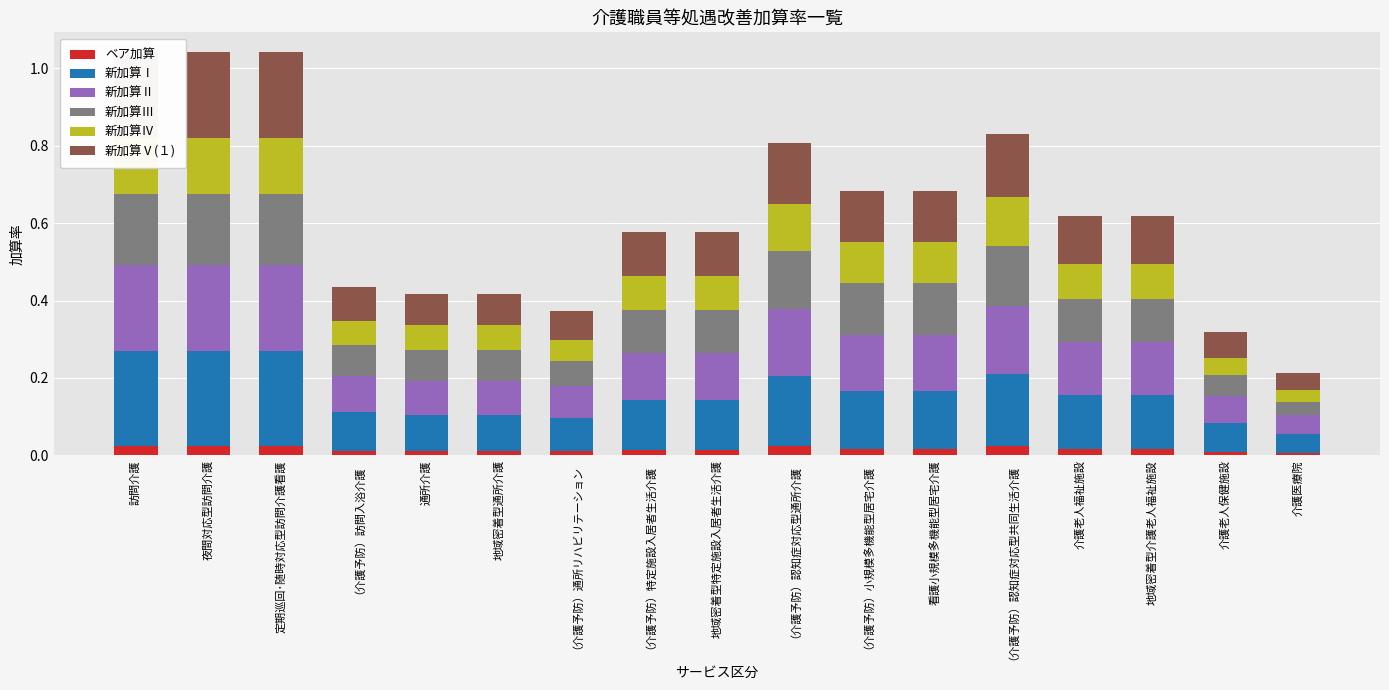

What is the sum of the 新加算Ⅰ values at 介護老人福祉施設 and 定期巡回･随時対応型訪問介護看護?

0.4